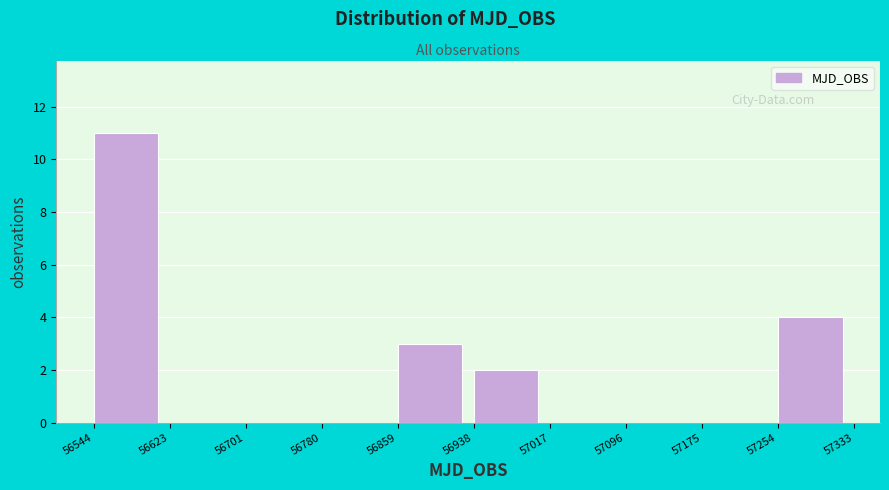

Over which range of the x-axis is the bar tallest?

56544 to 56623